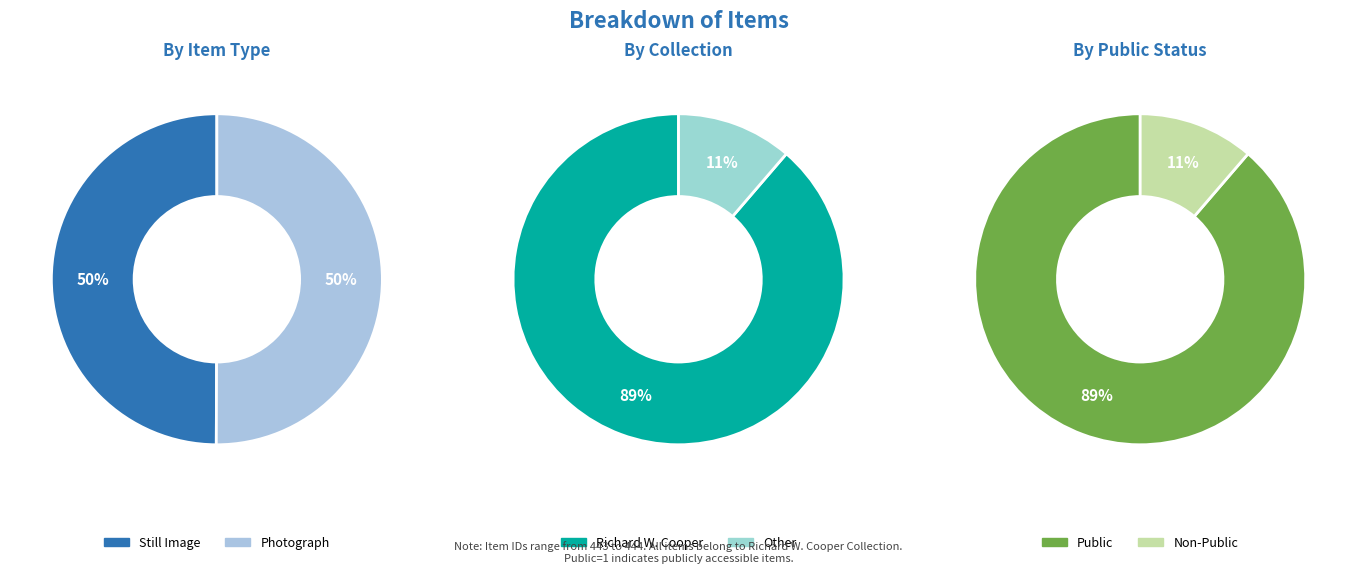

Is it true that Still Image is 38% of the pie?

False